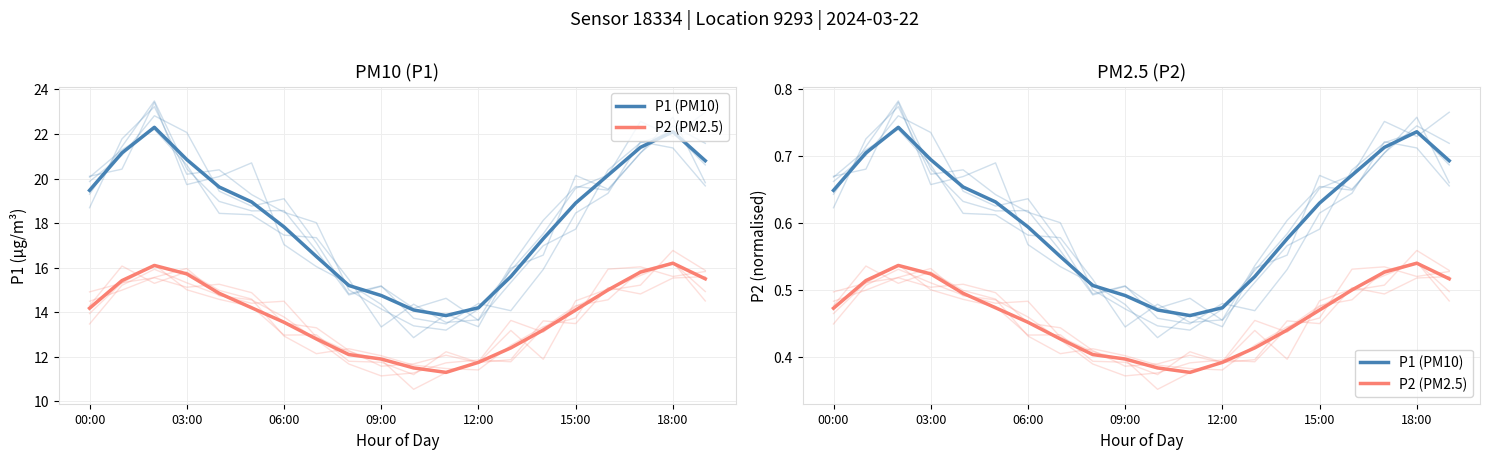

True or false: P1 (PM10) and P2 (PM2.5) intersect in this chart.

False